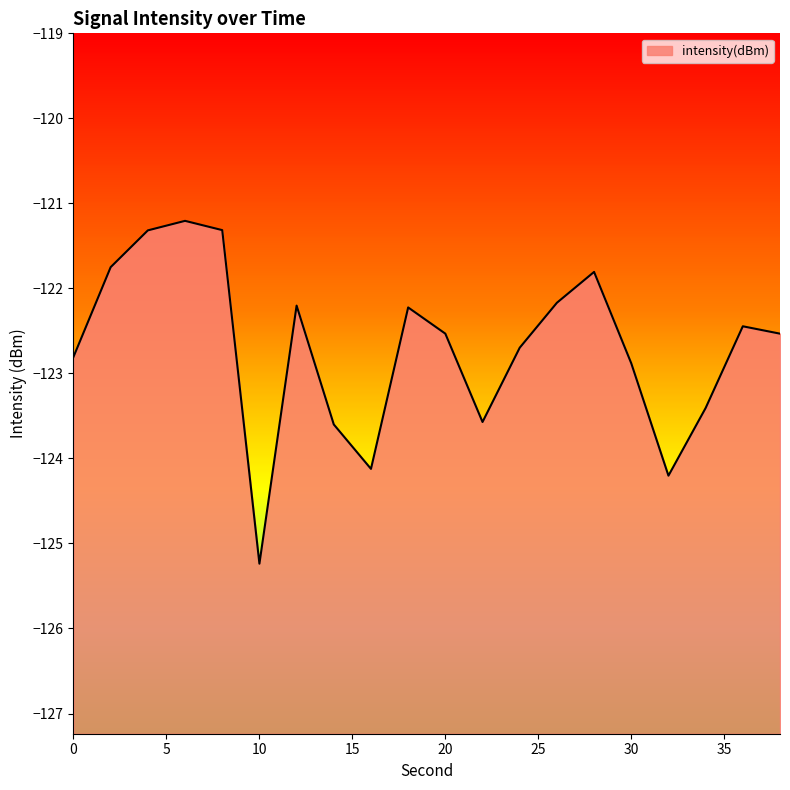

The chart shows a value of -72.7 at 30. True or false?

False